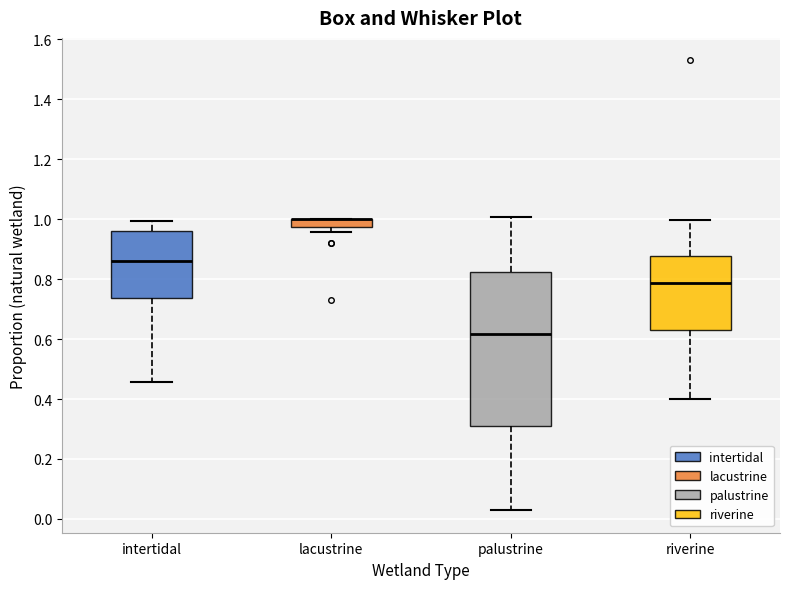

Comparing the boxes themselves (not the whiskers), which one is the tallest?

palustrine